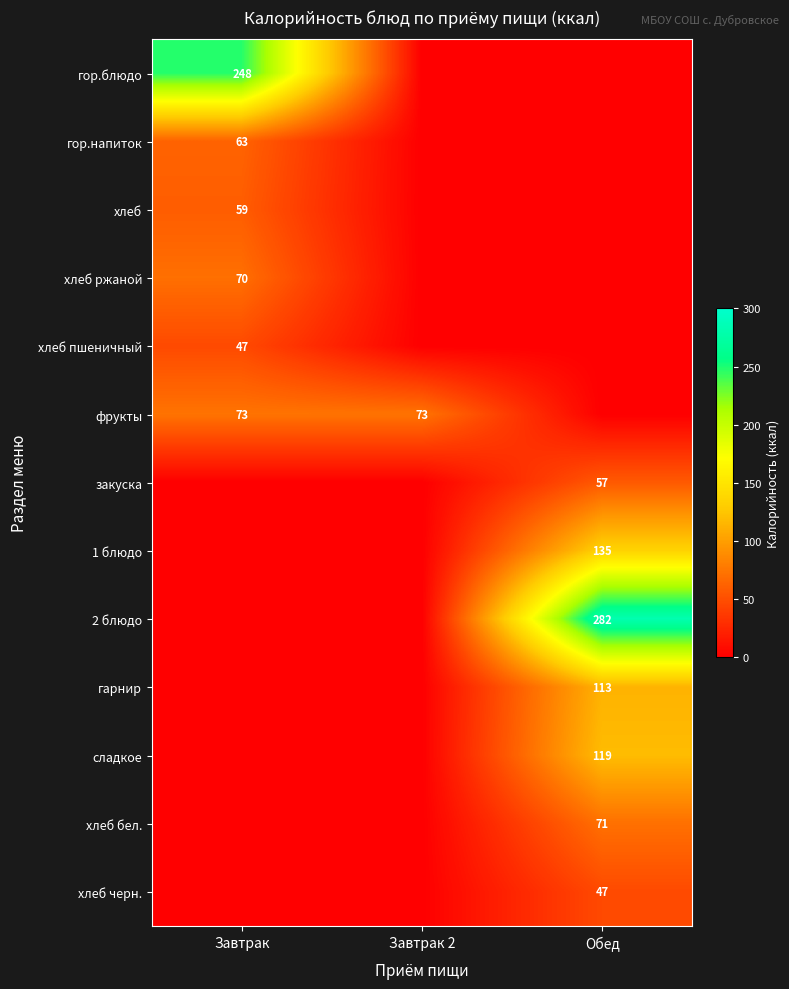

The гарнир series shows 113 at Обед. True or false?

True